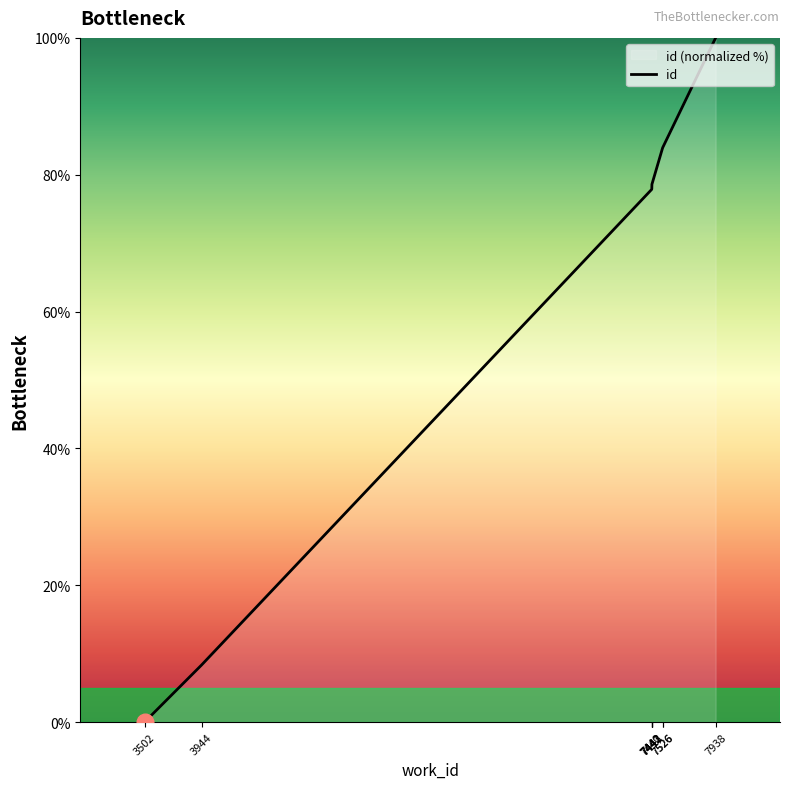

Reading left to right, what are all the values shown in this chart?

3502=0.0	3944=8.3	7440=77.8	7441=77.9	7442=77.9	7442=78.0	7443=78.6	7526=83.9	7526=83.9	7938=100.0